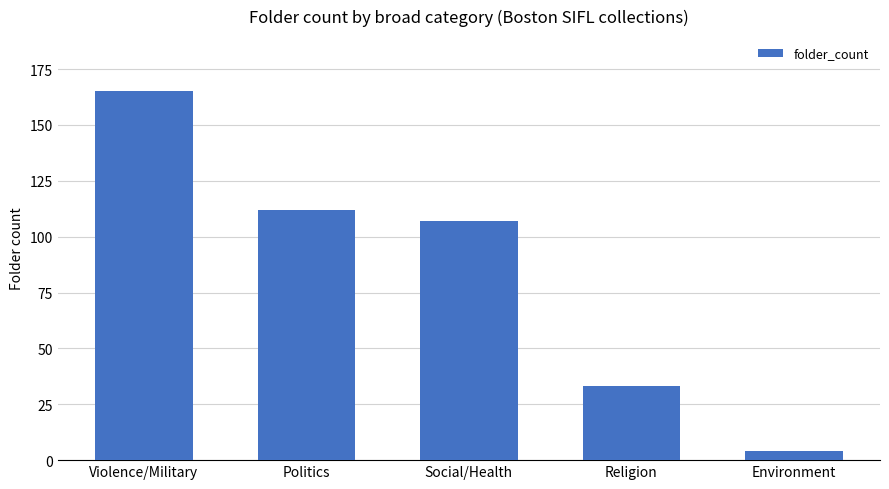

At which label does the data first exceed 107?

Violence/Military